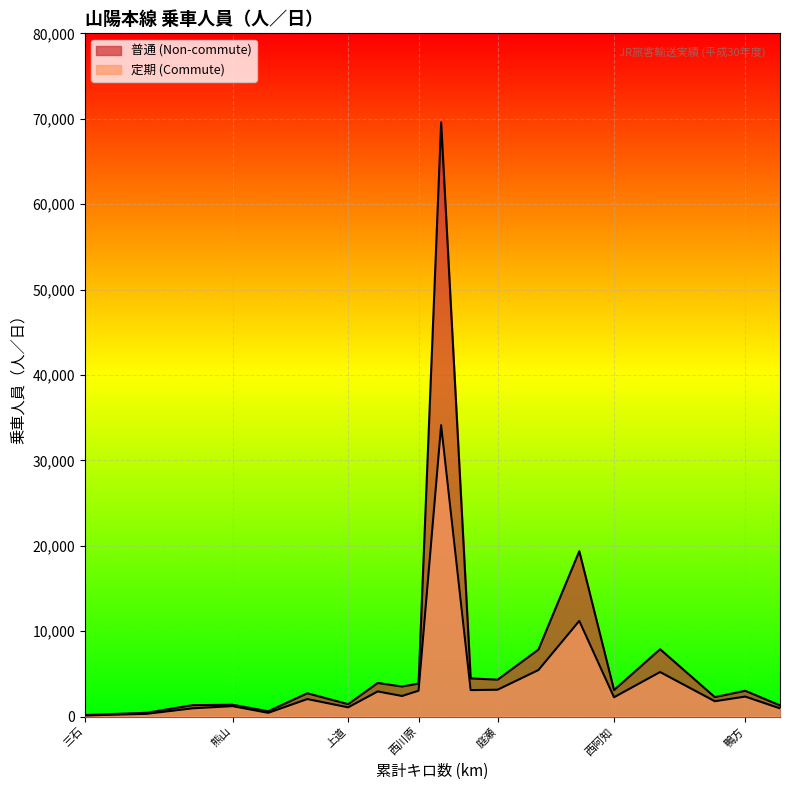

What is the maximum value for 定期 (Commute)?

34123